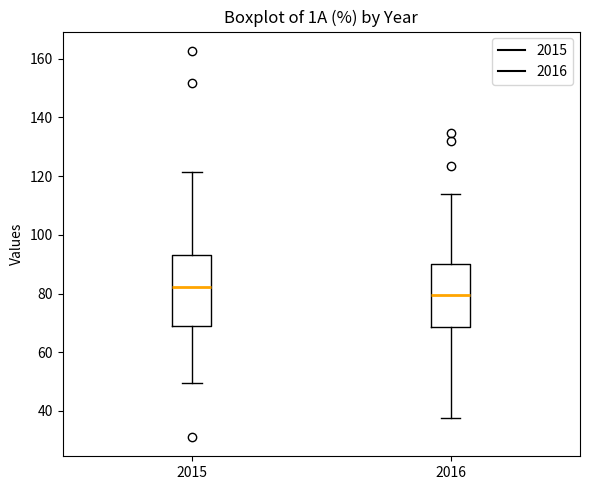

Which box's median line is the highest?

2015